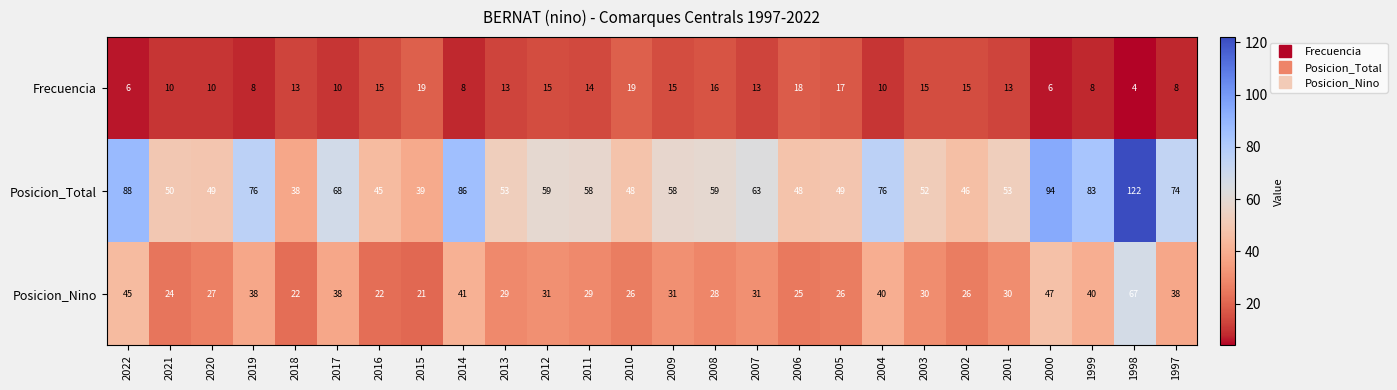

The Posicion_Total series shows 131 at 1997. True or false?

False